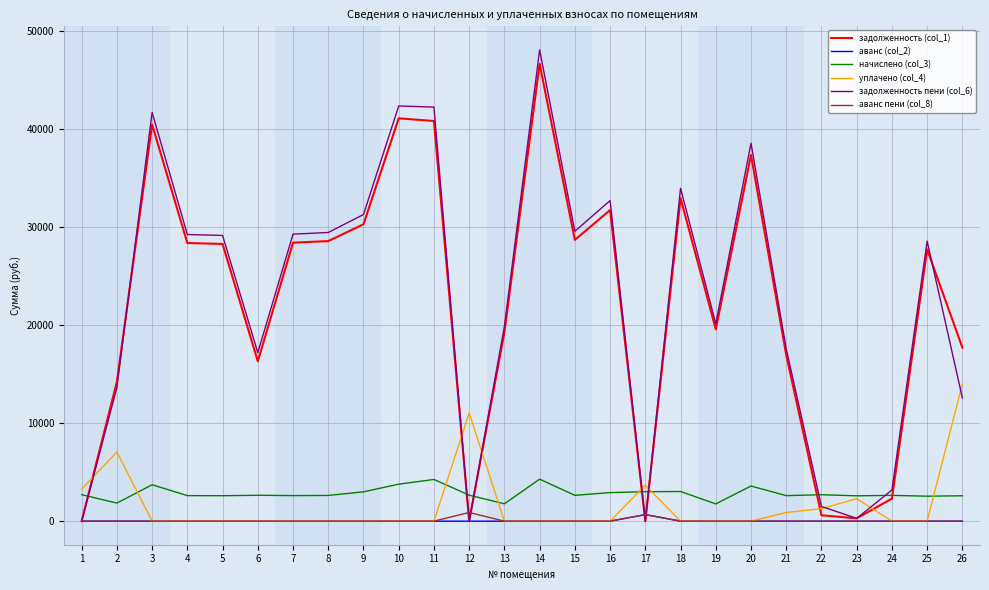

What is the total value across all series at 26?

46833.9